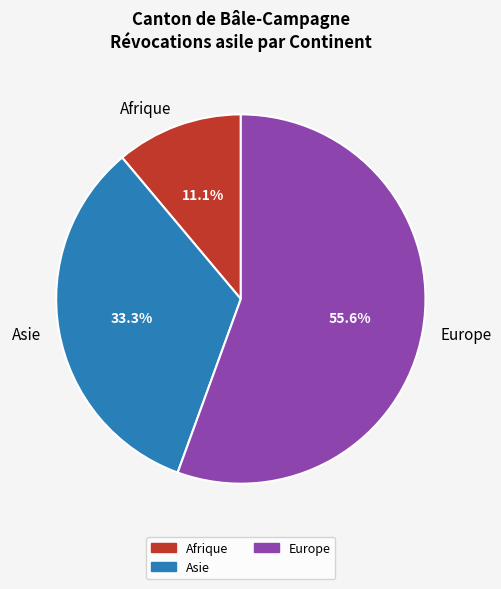

Does any single category account for the majority?

Yes